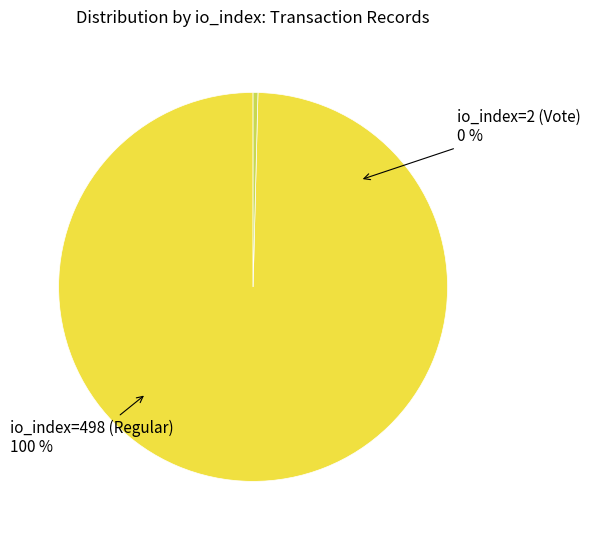

To the nearest percent, what is the difference between the io_index=498 (Regular) and io_index=2 (Vote) slice percentages?

99%